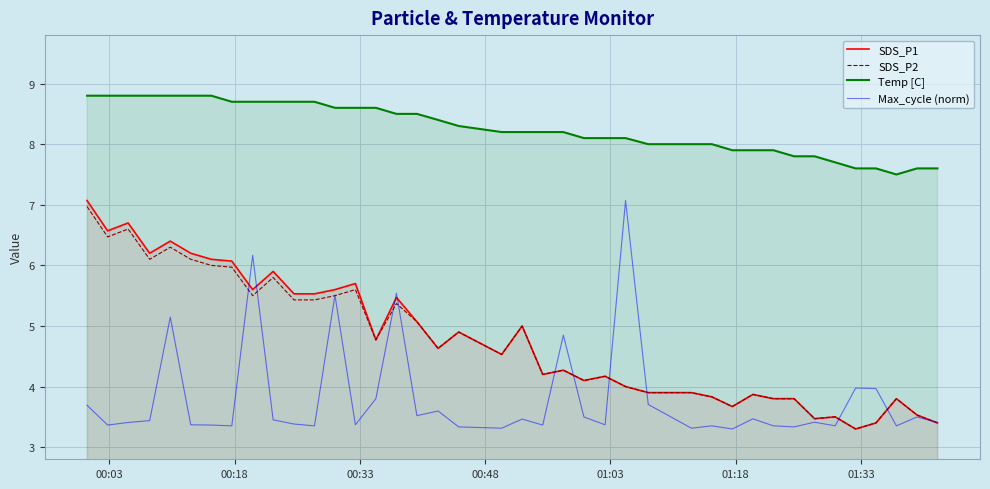

List the series in order of their peak value, highest first.

Temp [C], SDS_P1, Max_cycle (norm), SDS_P2